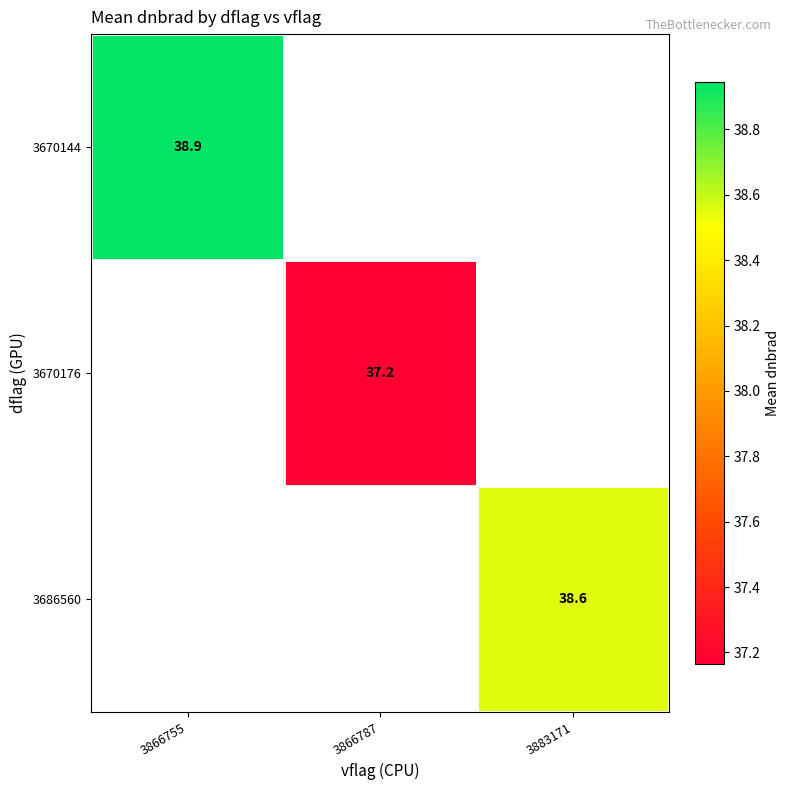

Count the number of data series in this chart.

3